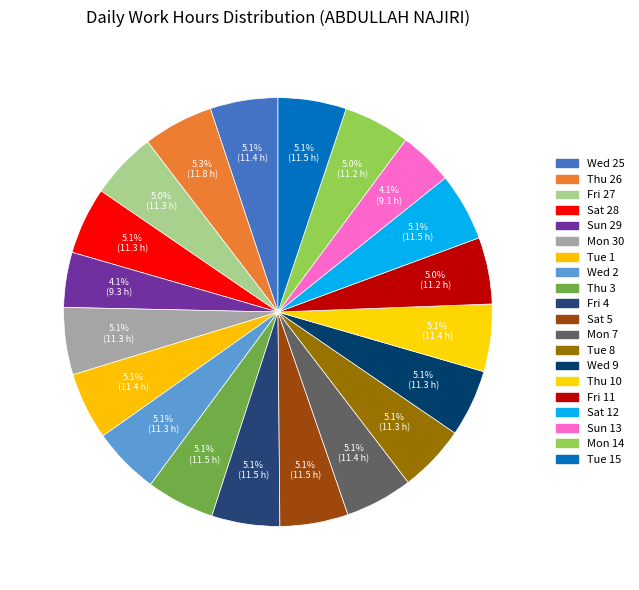

What is the total percentage of Mon 30 and Thu 3?

10.2%